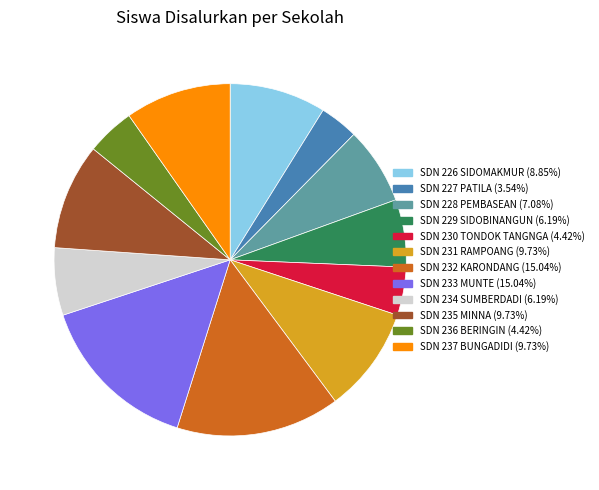

Is there any slice that represents more than half of the pie?

No